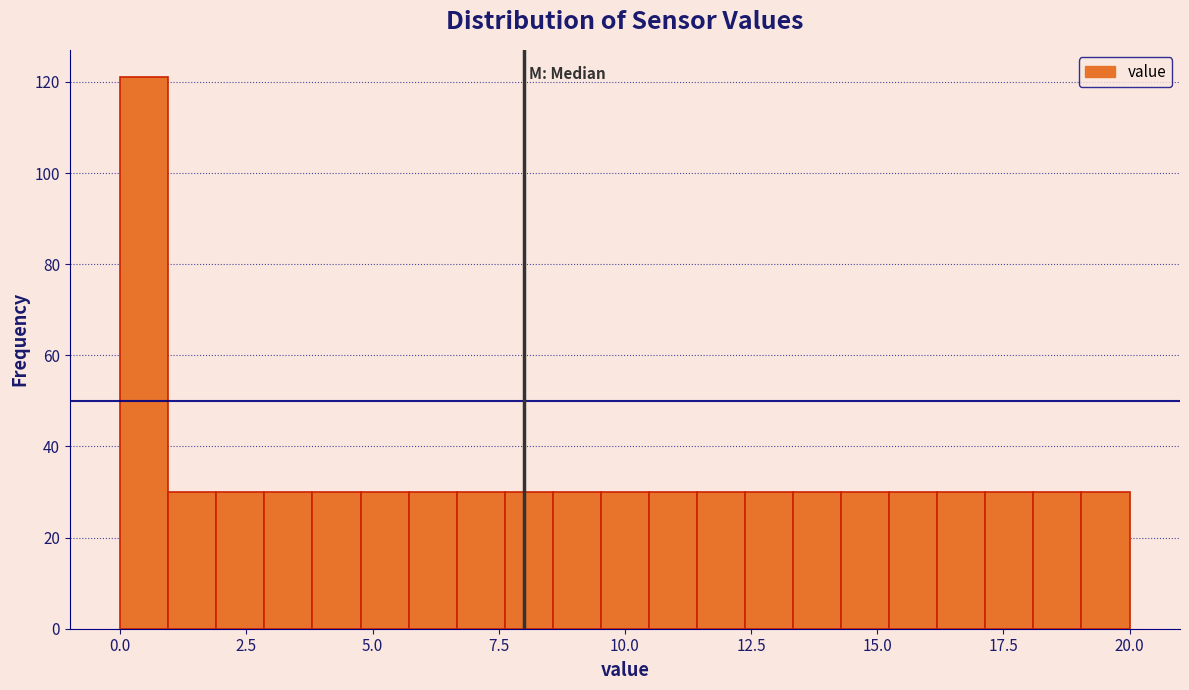

Read against the x-axis, roughly where is the centre of the tallest bar?

0.5